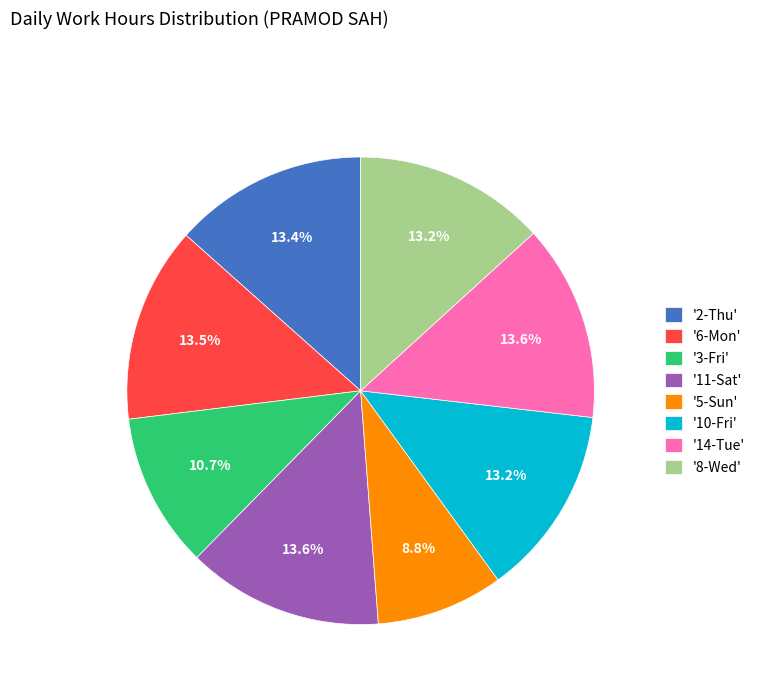

Is there any slice that represents more than half of the pie?

No